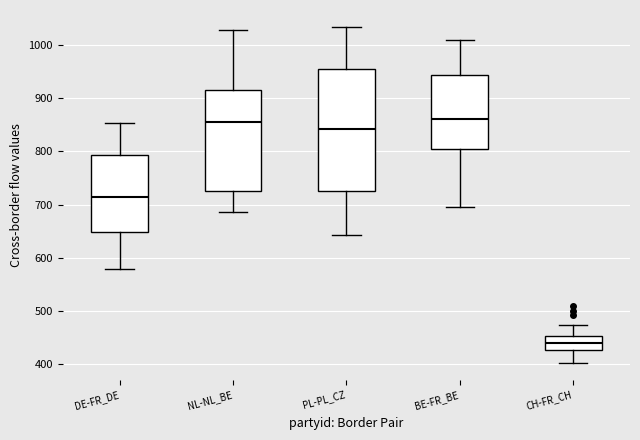

Reading left to right, transcribe this box plot: for each box, give where its median line is, the range the box spans, and where its two whiskers end, as read against the y-axis. The values are not printed on the chart, so give them approximately, as read against the axis.

DE-FR_DE: median 710, box 650 to 790, whiskers 580 to 850
NL-NL_BE: median 860, box 720 to 920, whiskers 690 to 1030
PL-PL_CZ: median 840, box 730 to 960, whiskers 640 to 1030
BE-FR_BE: median 860, box 800 to 940, whiskers 700 to 1010
CH-FR_CH: median 440, box 430 to 450, whiskers 400 to 470